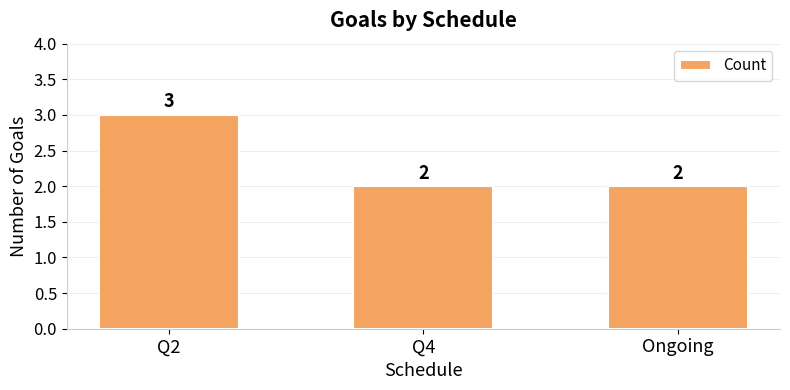

What is the sum of all values?

7